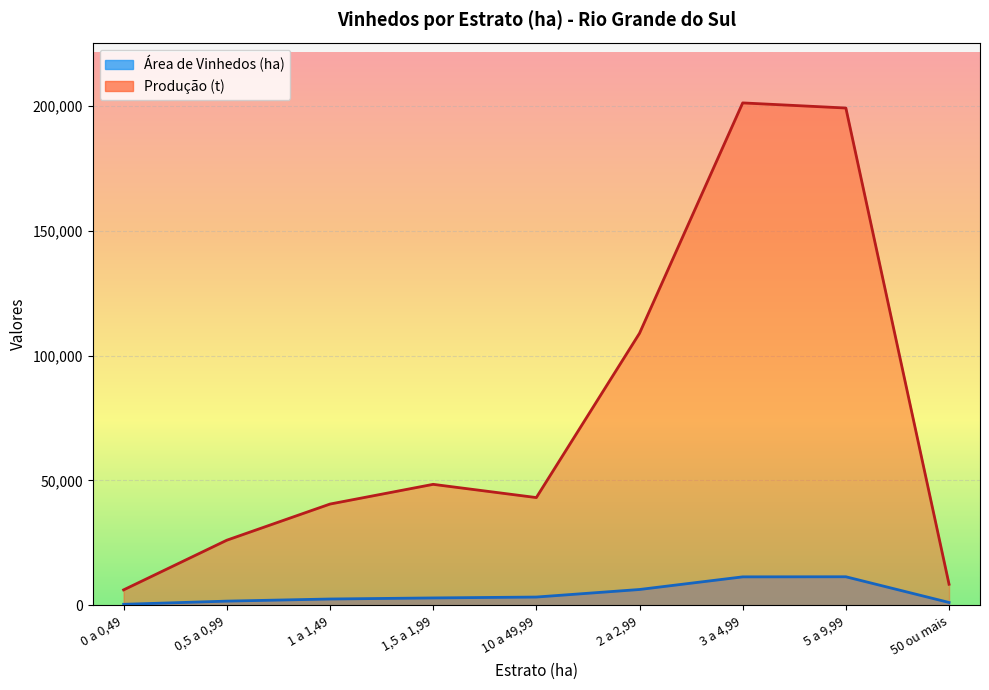

True or false: Produção (t) and Área de Vinhedos (ha) intersect in this chart.

False